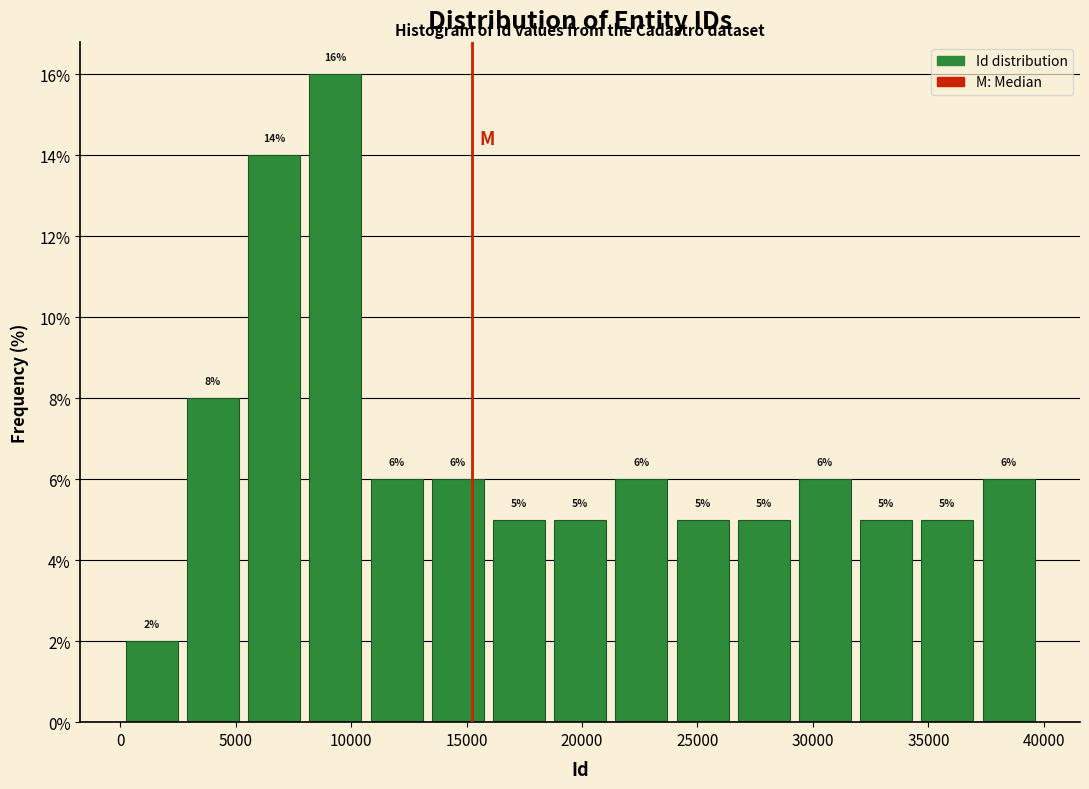

Reading left to right, transcribe this chart: for each bar, give the range it covers on the x-axis and its height. The bar edges are not printed on the chart, so give them approximately, as read against the axis.

0 to 3000: 2
3000 to 5500: 8
5500 to 8000: 14
8000 to 11000: 16
11000 to 13500: 6
13500 to 16000: 6
16000 to 19000: 5
19000 to 21500: 5
21500 to 24000: 6
24000 to 26500: 5
26500 to 29500: 5
29500 to 32000: 6
32000 to 34500: 5
34500 to 37500: 5
37500 to 40000: 6